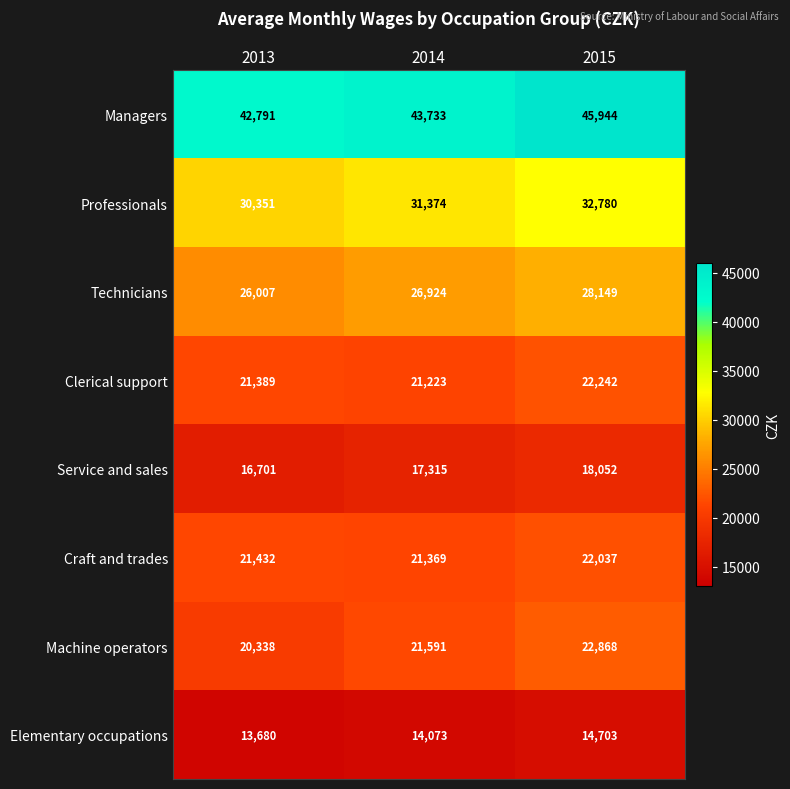

What is the total value across all series at 2015?

206775